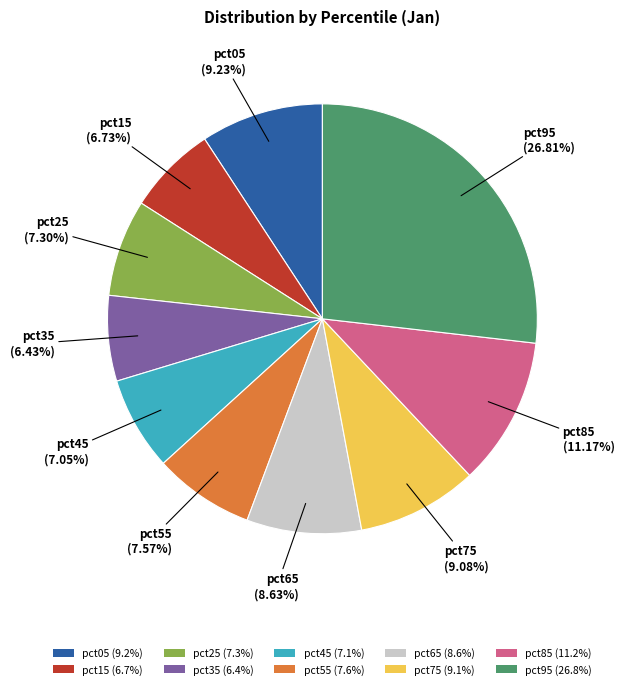

To the nearest percent, what portion does pct85 represent?

11%